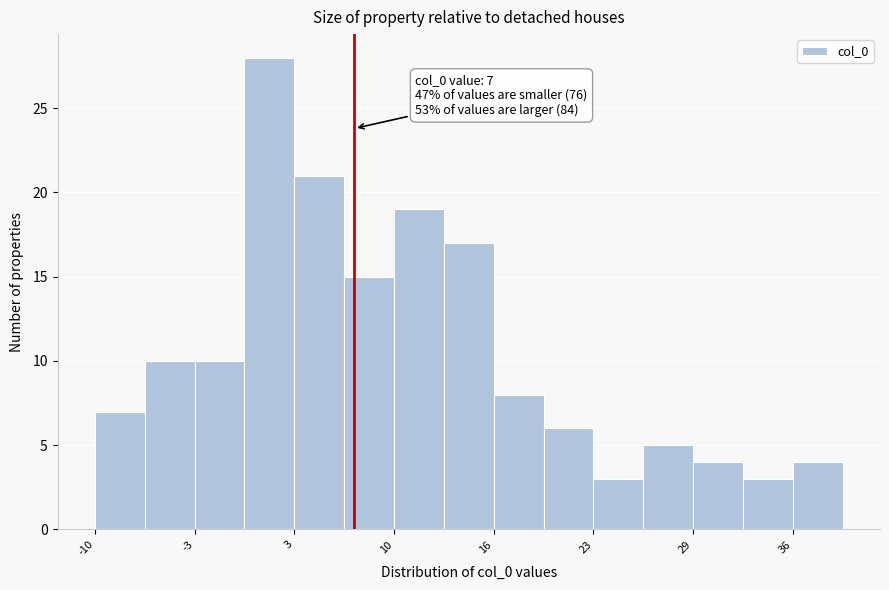

Read against the x-axis, roughly where is the centre of the tallest bar?

1